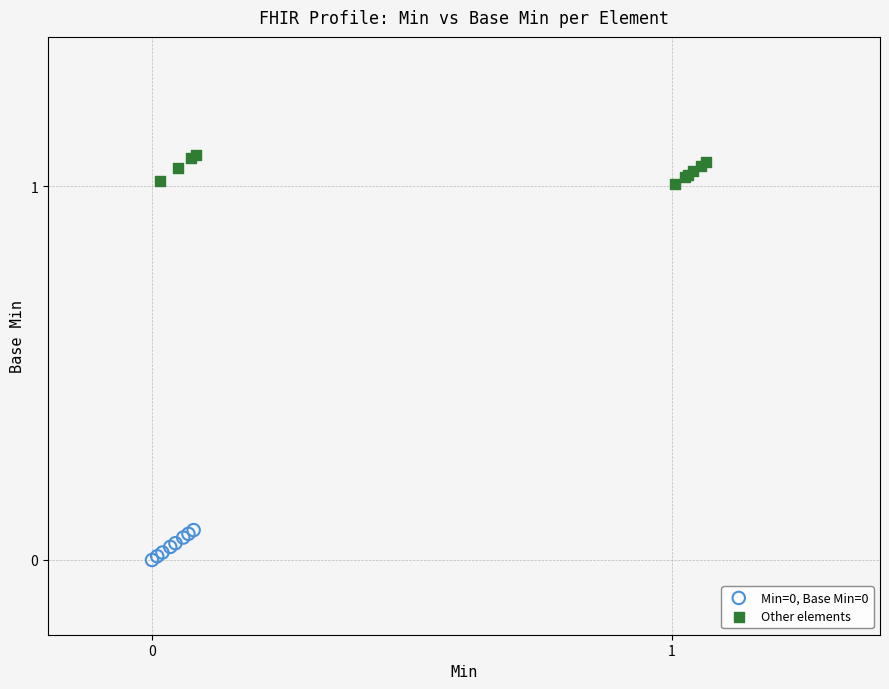

Which series contains the highest Y value?

Other elements